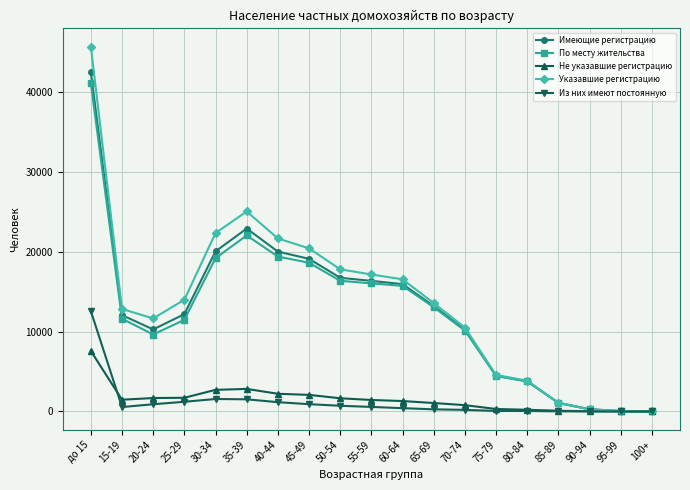

Where does the Имеющие регистрацию series first go above 12173?

до 15